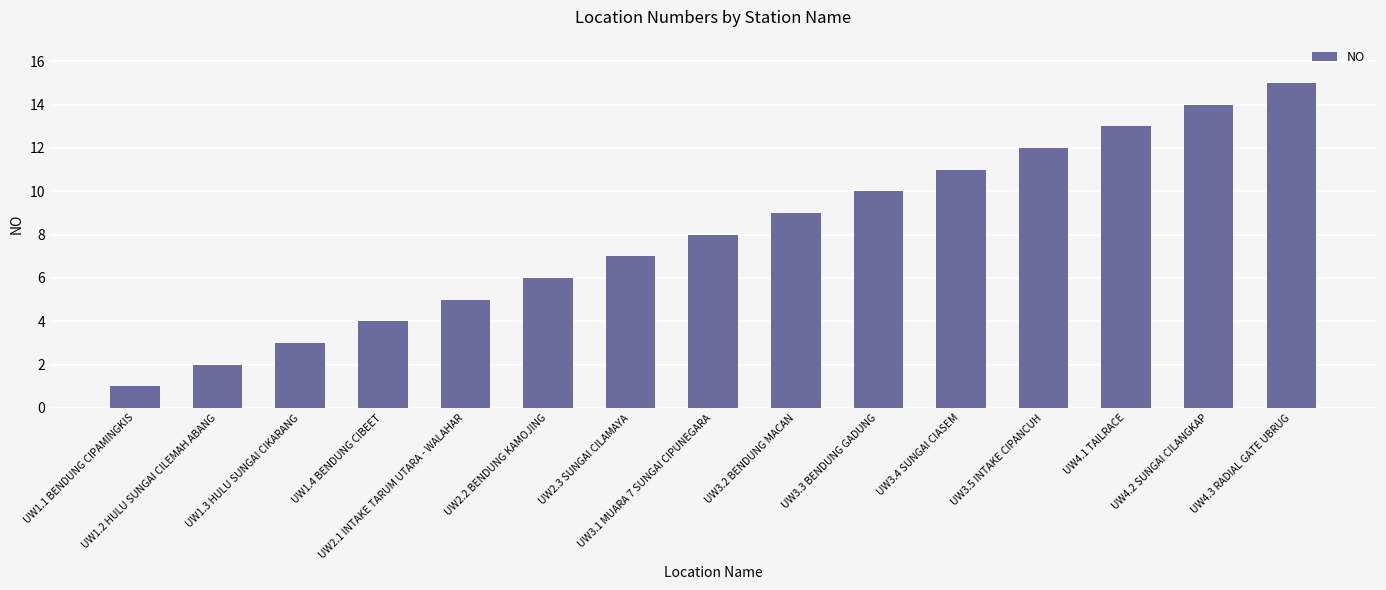

Rank the categories by value from highest to lowest.

UW4.3 RADIAL GATE UBRUG, UW4.2 SUNGAI CILANGKAP, UW4.1 TAILRACE, UW3.5 INTAKE CIPANCUH, UW3.4 SUNGAI CIASEM, UW3.3 BENDUNG GADUNG, UW3.2 BENDUNG MACAN, UW3.1 MUARA 7 SUNGAI CIPUNEGARA, UW2.3 SUNGAI CILAMAYA, UW2.2 BENDUNG KAMOJING, UW2.1 INTAKE TARUM UTARA - WALAHAR, UW1.4 BENDUNG CIBEET, UW1.3 HULU SUNGAI CIKARANG, UW1.2 HULU SUNGAI CILEMAH ABANG, UW1.1 BENDUNG CIPAMINGKIS